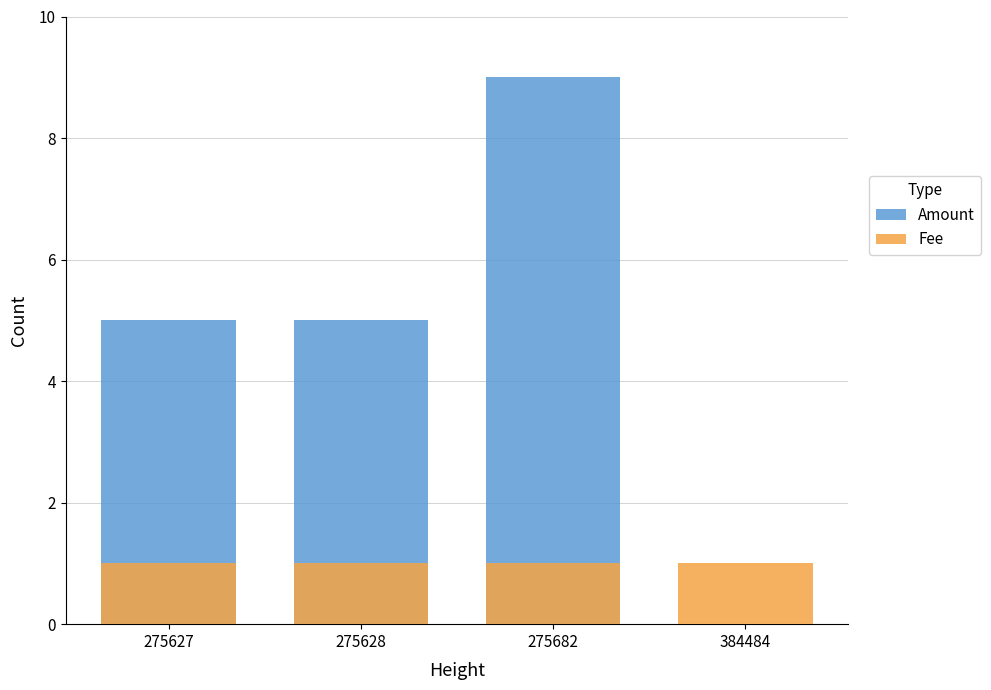

The value of Amount at 384484 is 4. True or false?

False